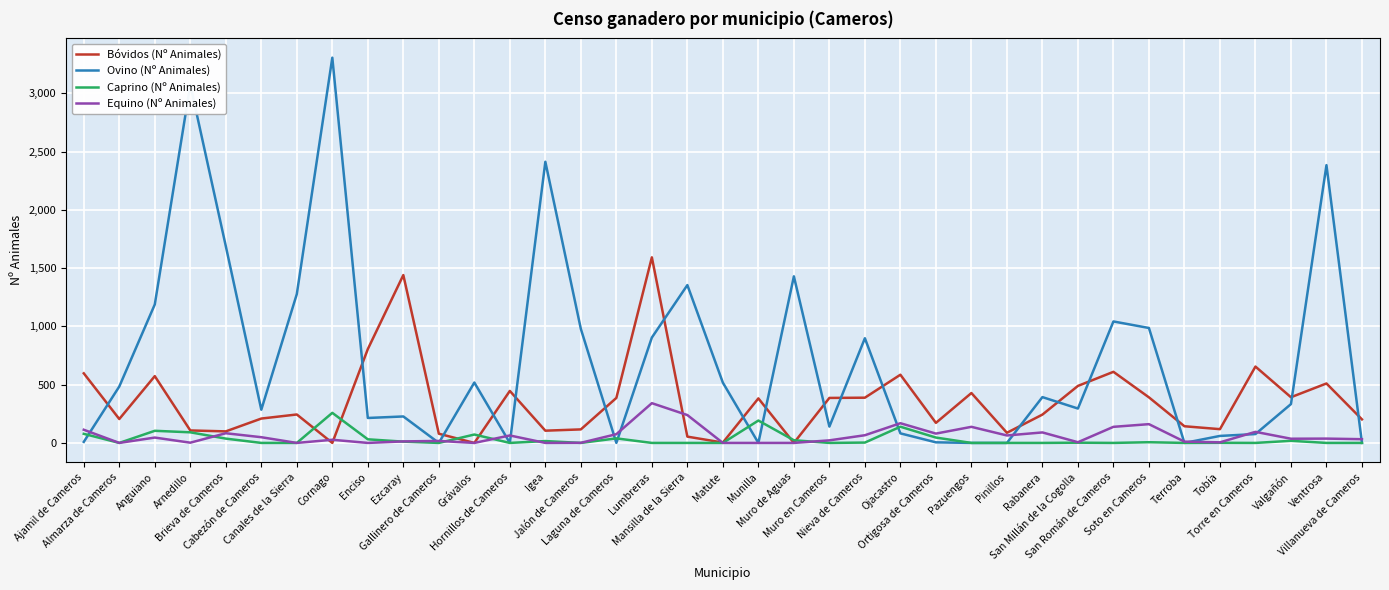

True or false: Equino (Nº Animales) has more than 2 interior local peaks.

True